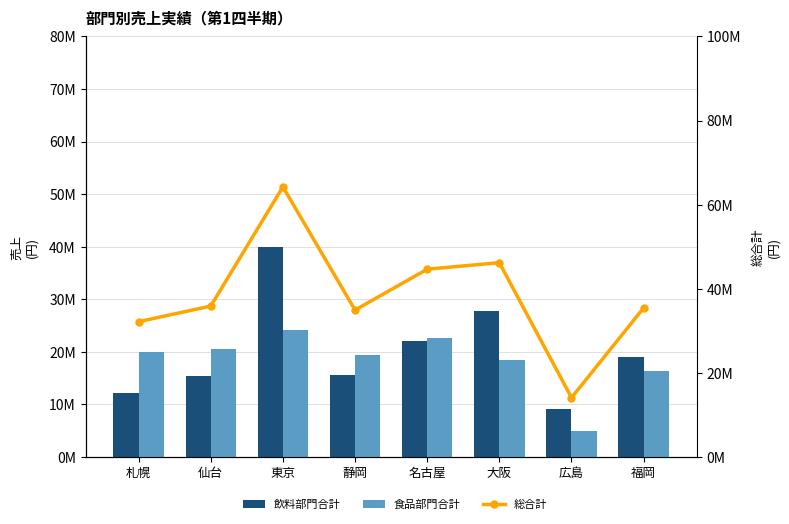

What is the sum of all 総合計 values?

307476500